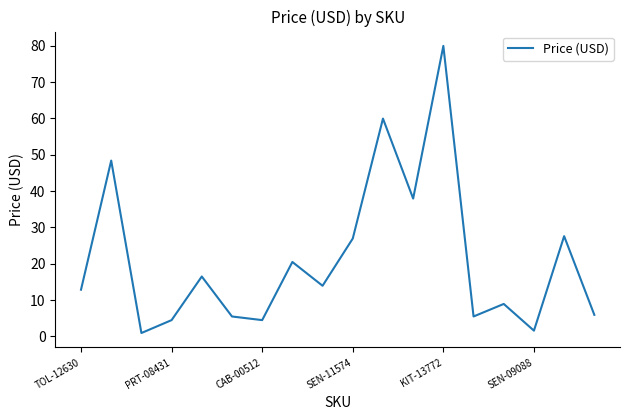

What is the maximum value shown in the chart?

80.0